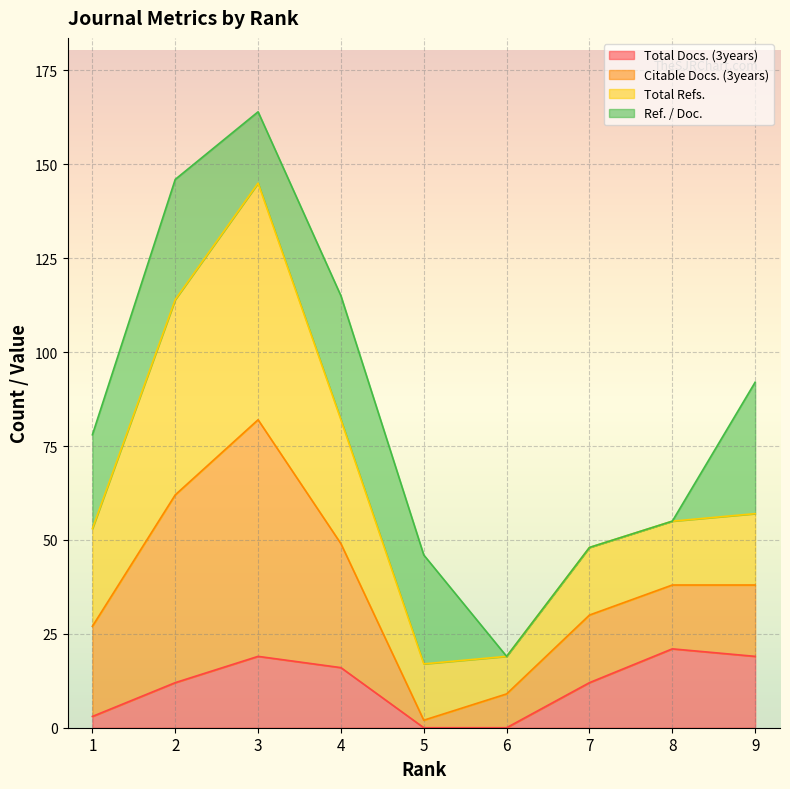

True or false: Total Docs. (3years) has a value of 21 at 8.

True